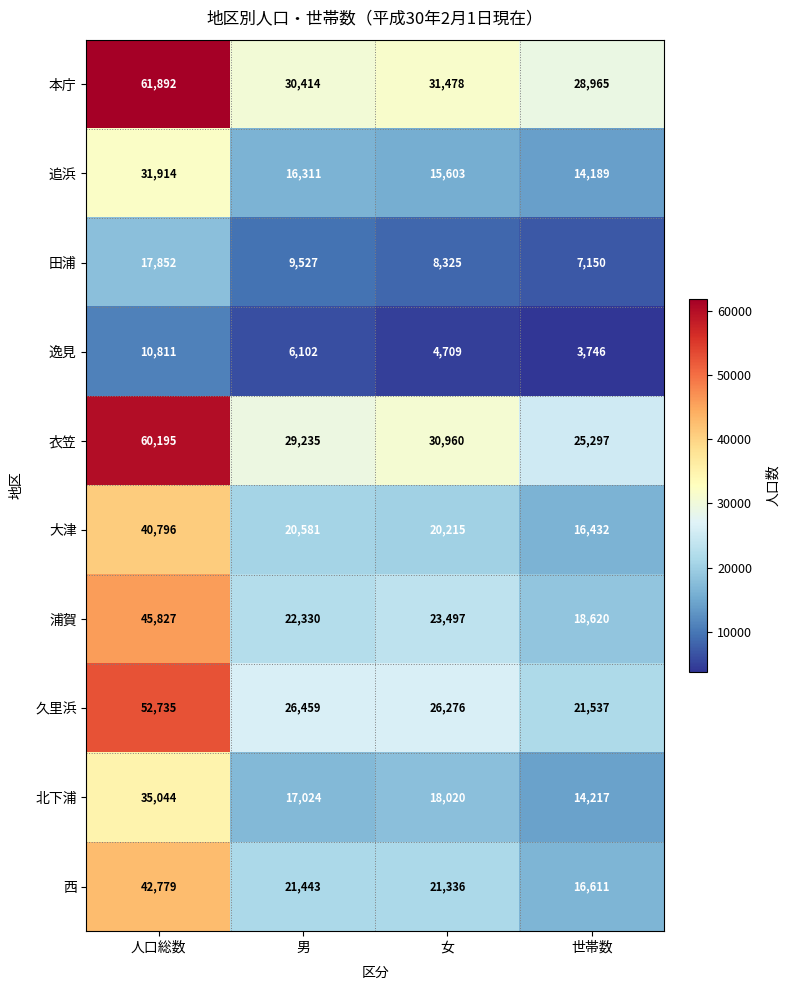

Is it true that 追浜 equals 31914 at 人口総数?

True